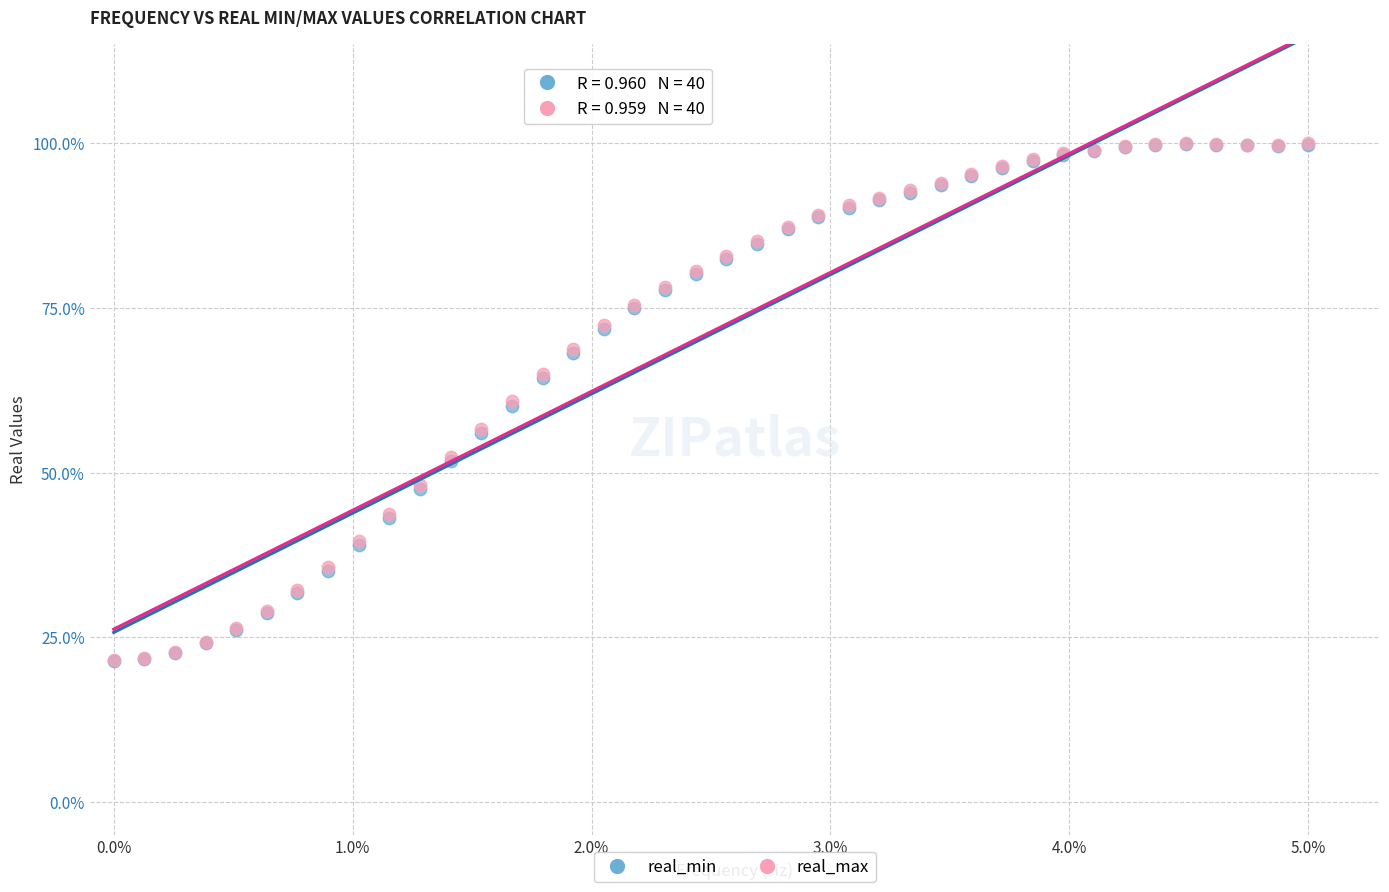

What are all the series names shown in the legend?

real_min, real_max